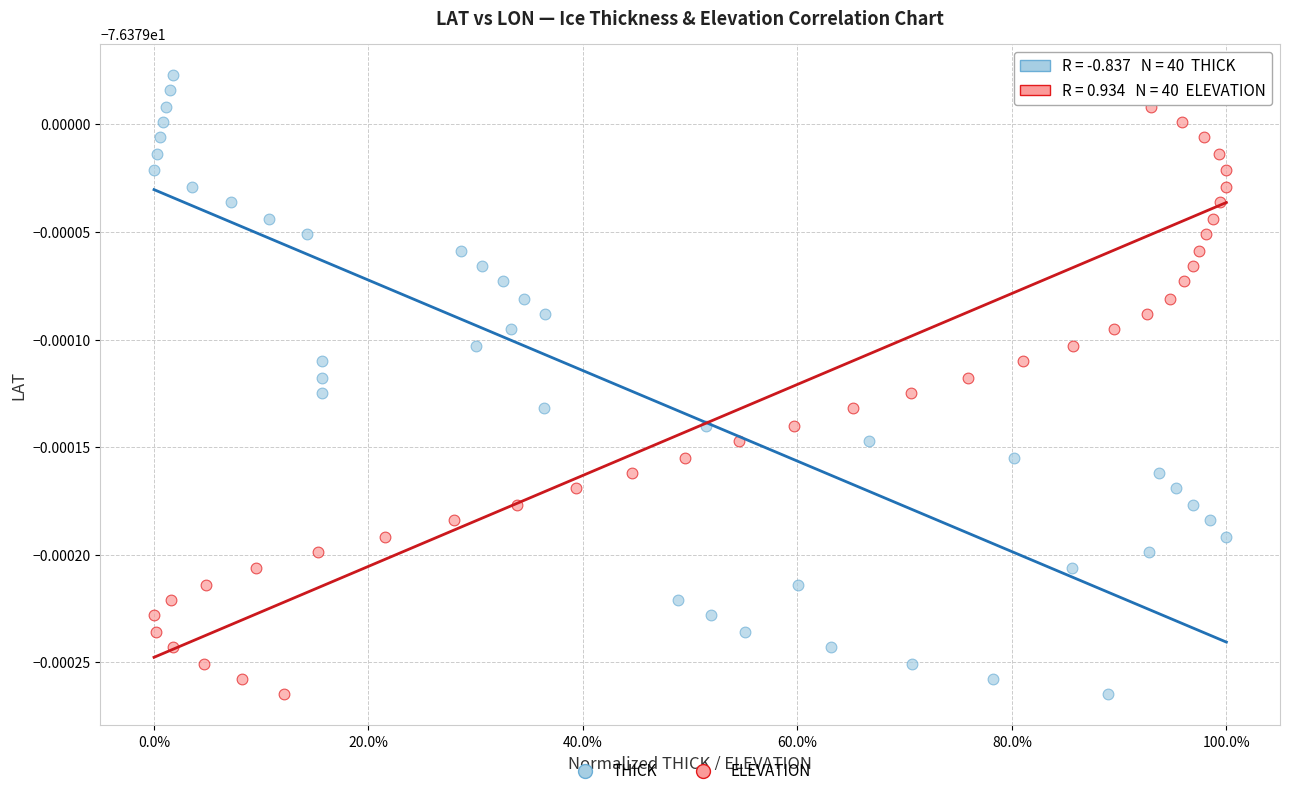

What are all the series names shown in the legend?

THICK, ELEVATION